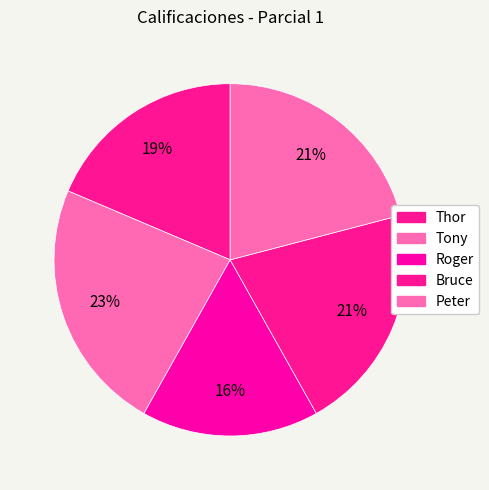

Does Bruce account for over 50% of the chart?

No